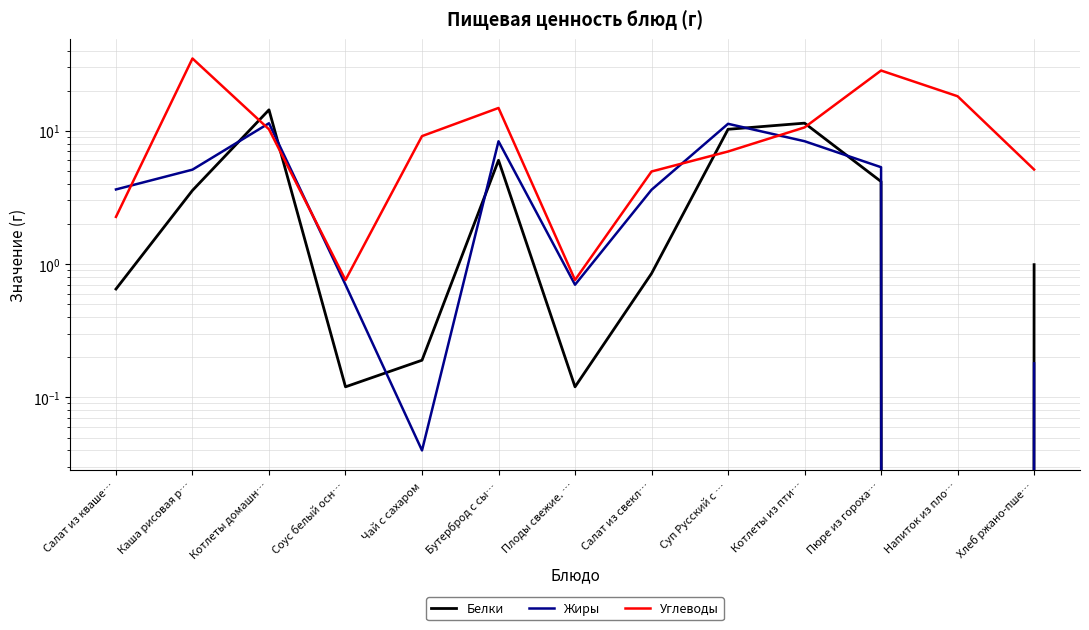

How many data points in Жиры are less than 3?

5